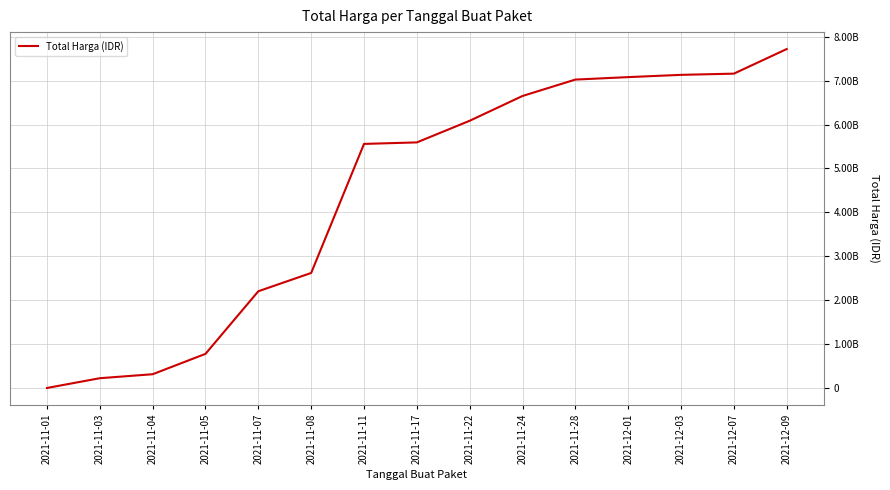

What is the difference between the maximum and minimum values?

7718552385